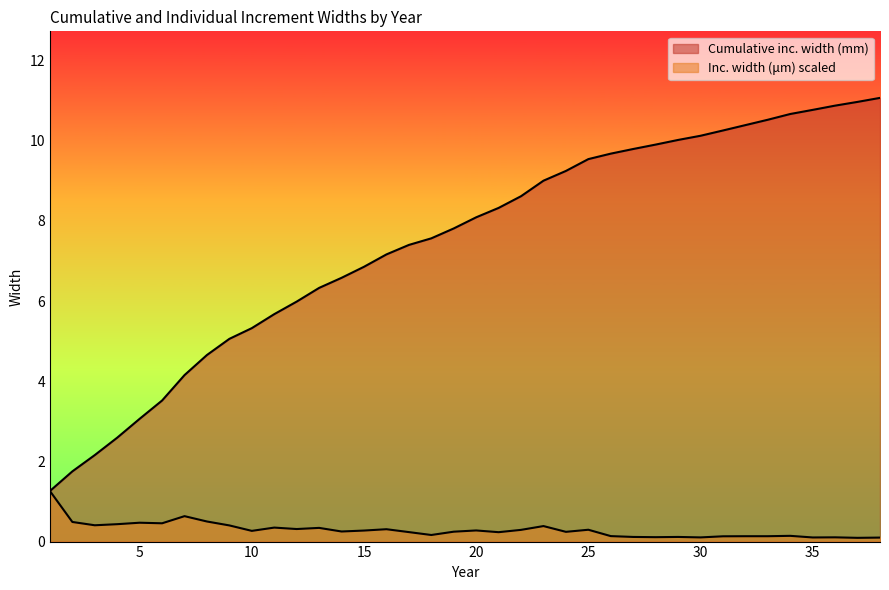

What is the value of the Cumulative inc. width (mm) point at the 30th from the left?

10.1